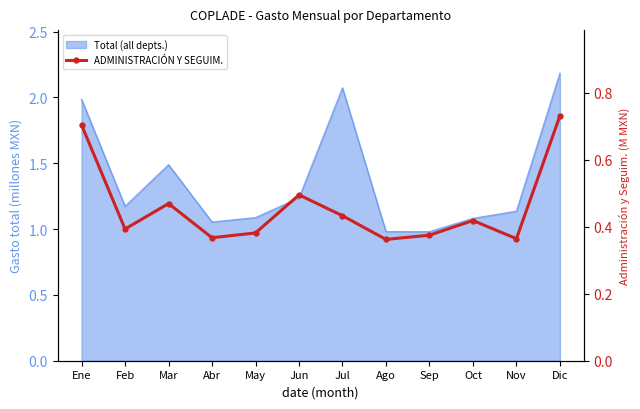

Reading left to right, extract all data points from this chart.

Ene=0.7	Feb=0.4	Mar=0.5	Abr=0.4	May=0.4	Jun=0.5	Jul=0.4	Ago=0.4	Sep=0.4	Oct=0.4	Nov=0.4	Dic=0.7